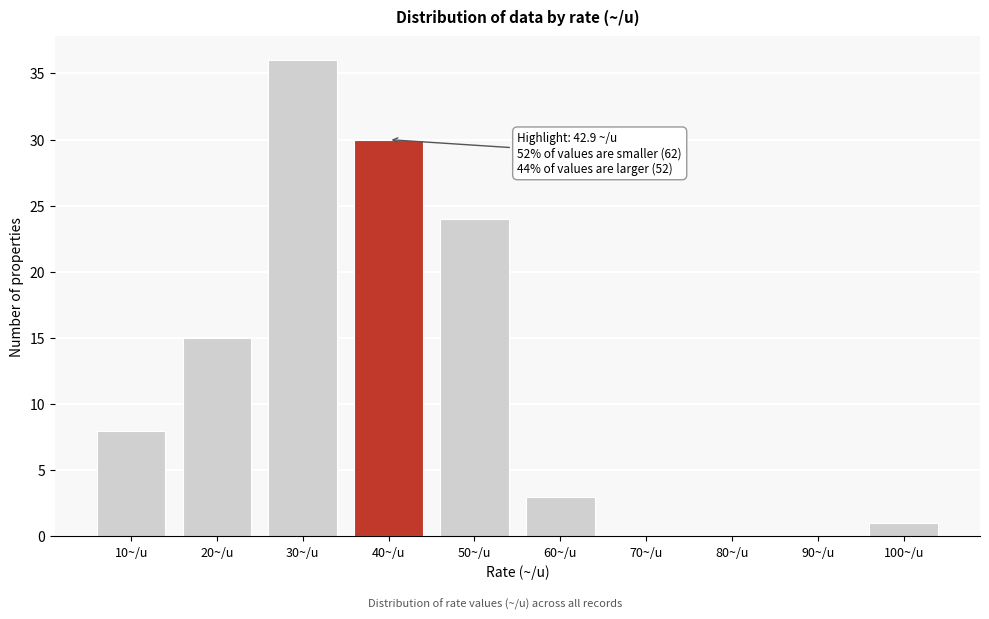

Reading left to right, what are all the values shown in this chart?

10~/u=8	20~/u=15	30~/u=36	40~/u=30	50~/u=24	60~/u=3	70~/u=0	80~/u=0	90~/u=0	100~/u=1